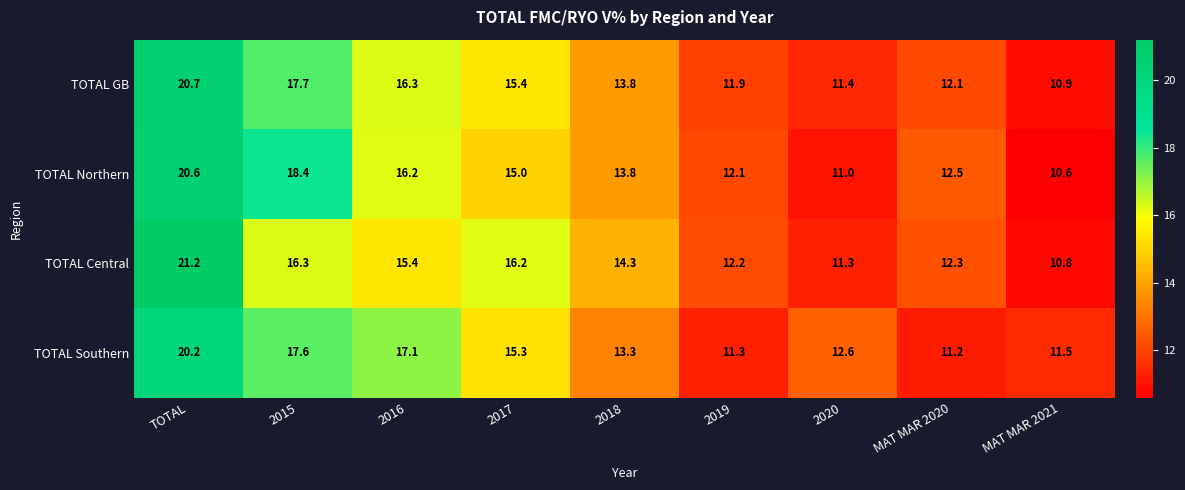

What is the greatest value displayed?

21.2